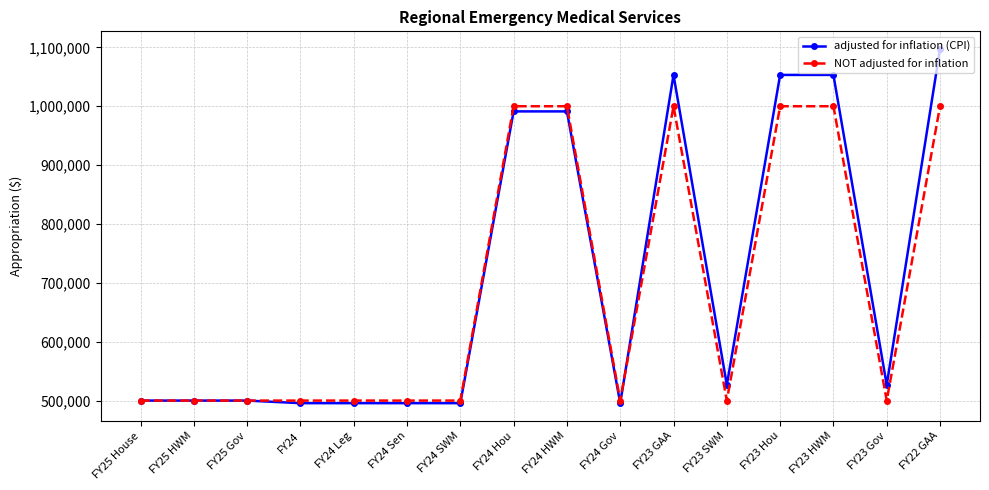

At FY23 Gov, list the series in order from largest to smallest.

adjusted for inflation (CPI), NOT adjusted for inflation